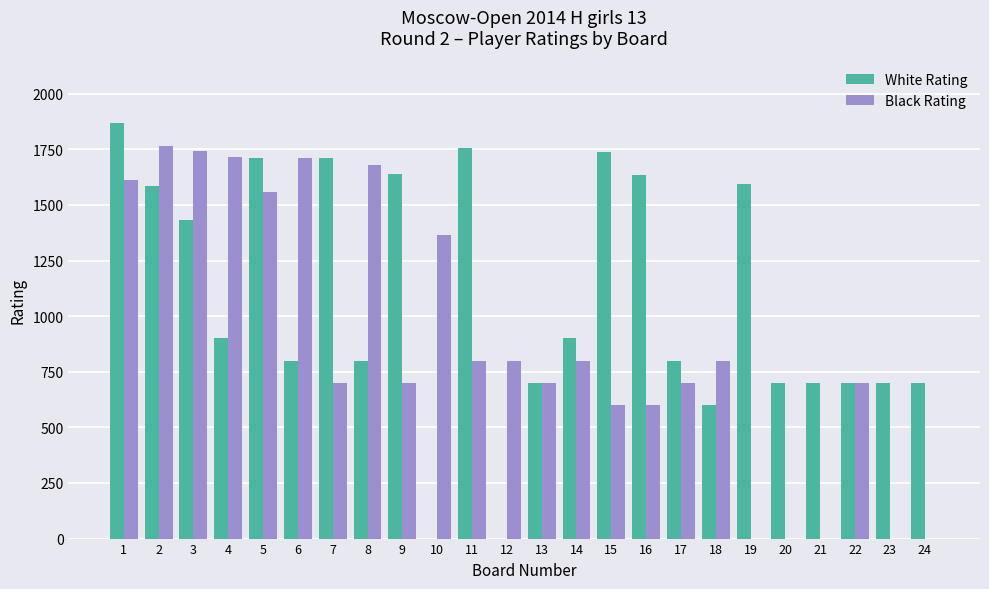

What is the greatest value displayed?

1869